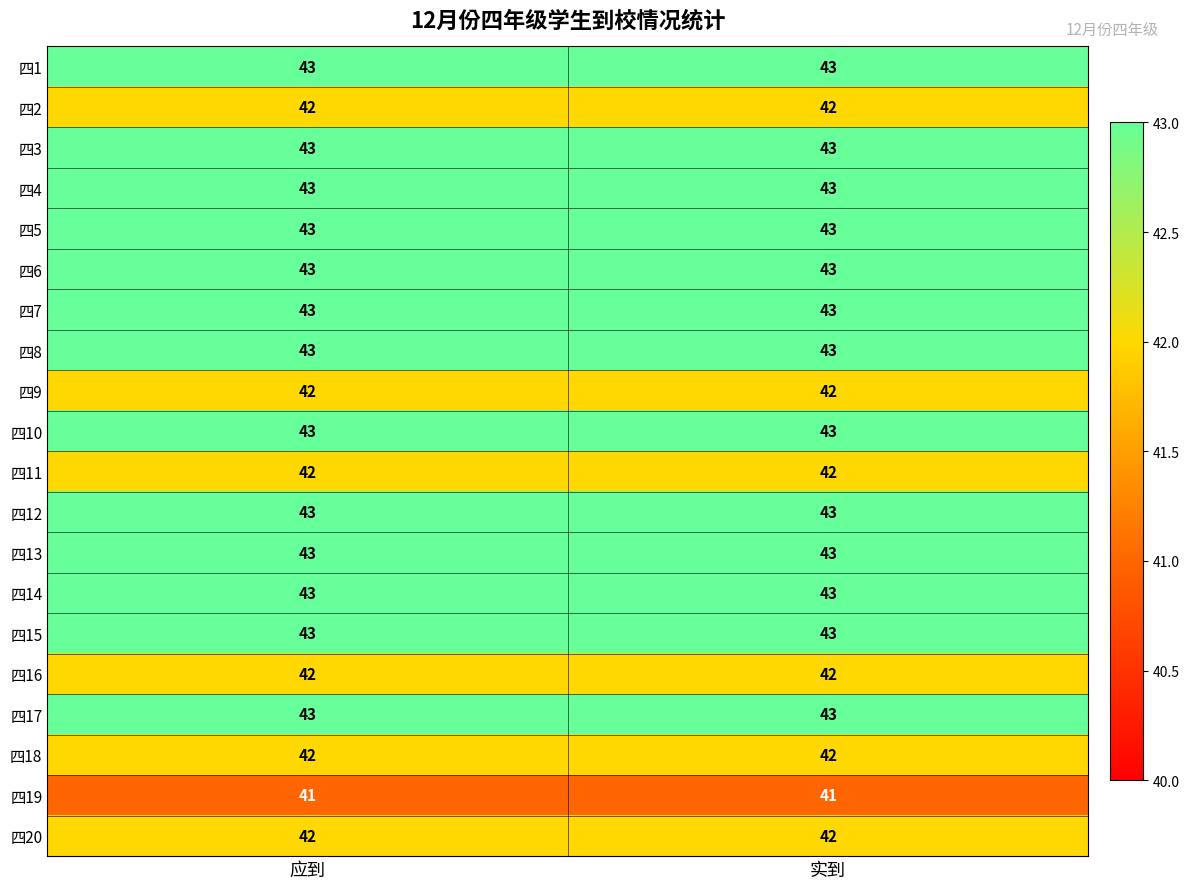

Is the value of 四10 at 应到 greater than the value of 四19 at 应到?

Yes